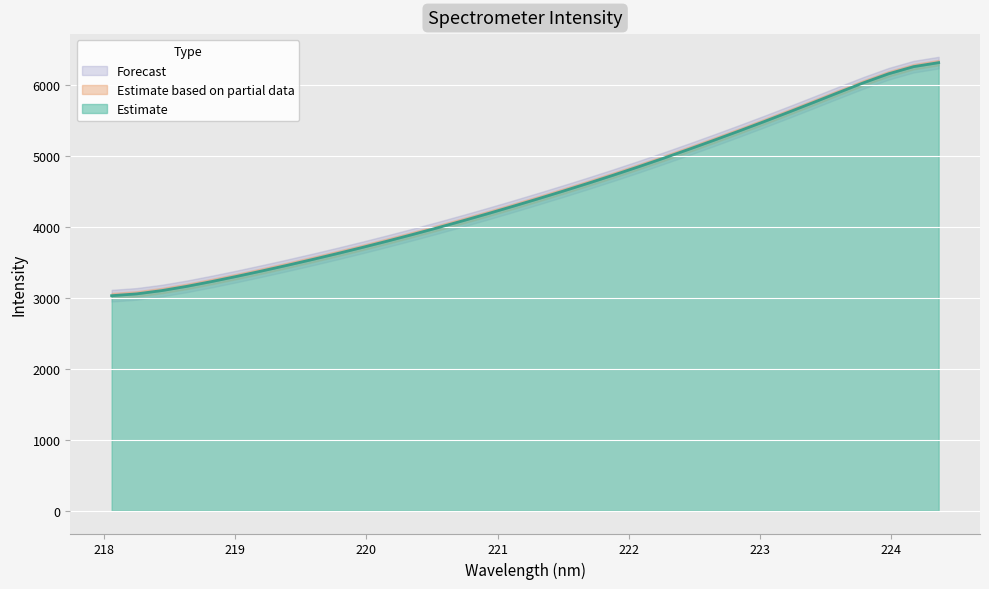

What is the value of the 24th point from the left?

5090.3